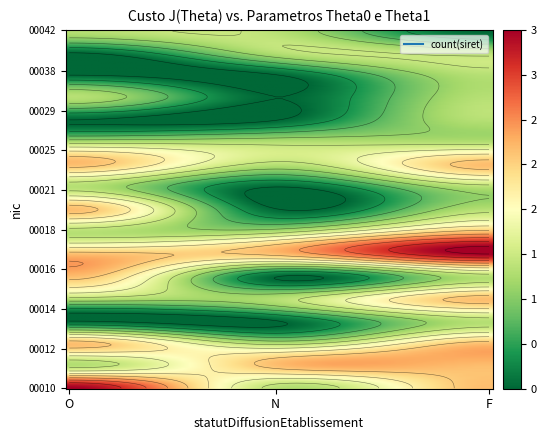

What is the sum of all 00016 values?

3